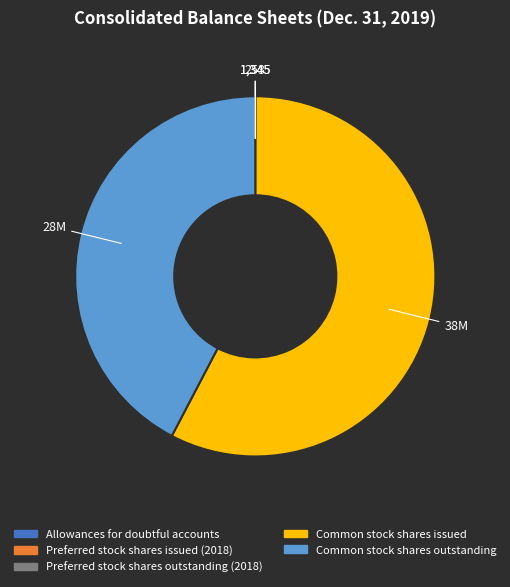

What is the majority slice?

Common stock shares issued